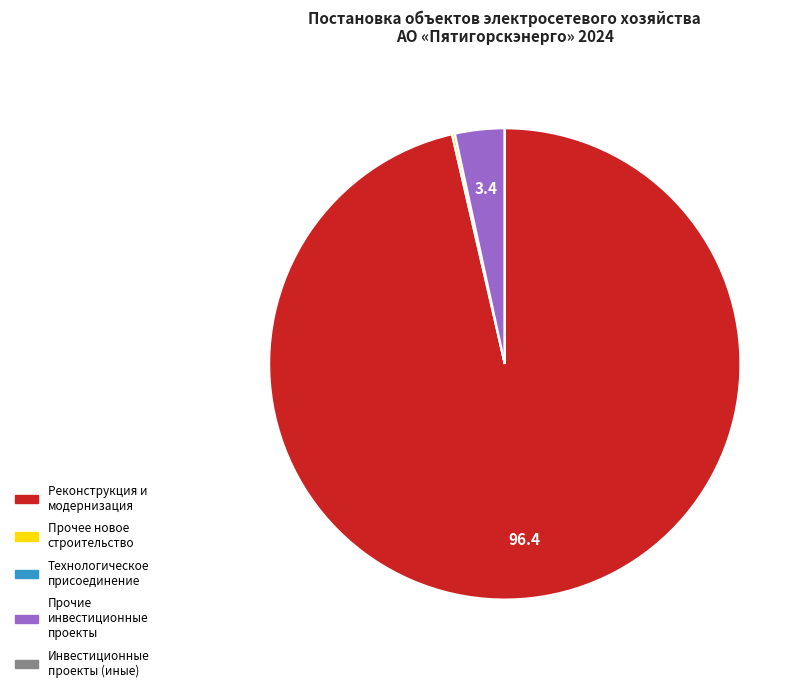

Does any single category account for the majority?

Yes